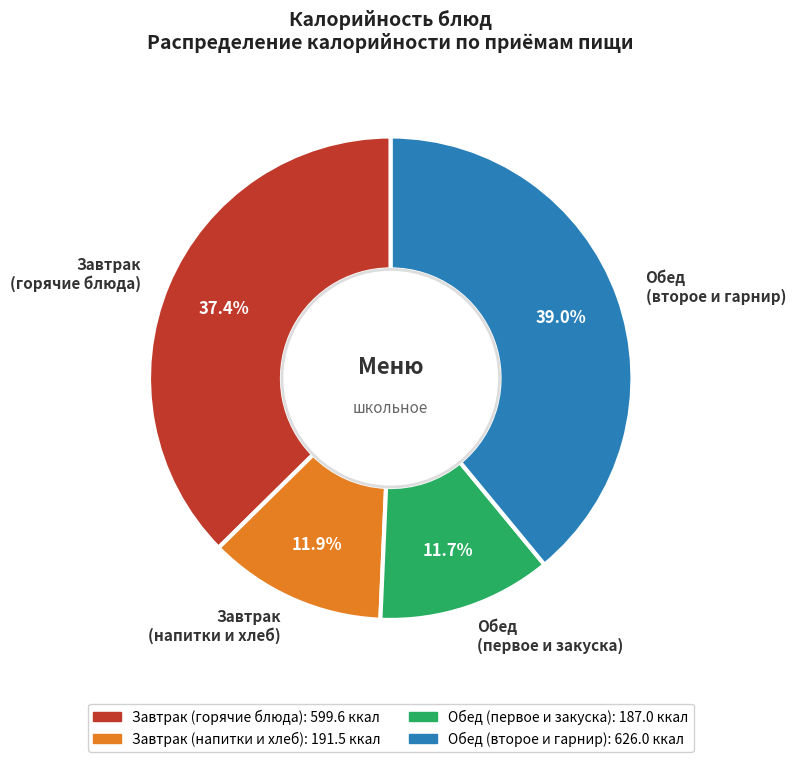

Which category has the biggest portion of the pie?

Обед (второе и гарнир)